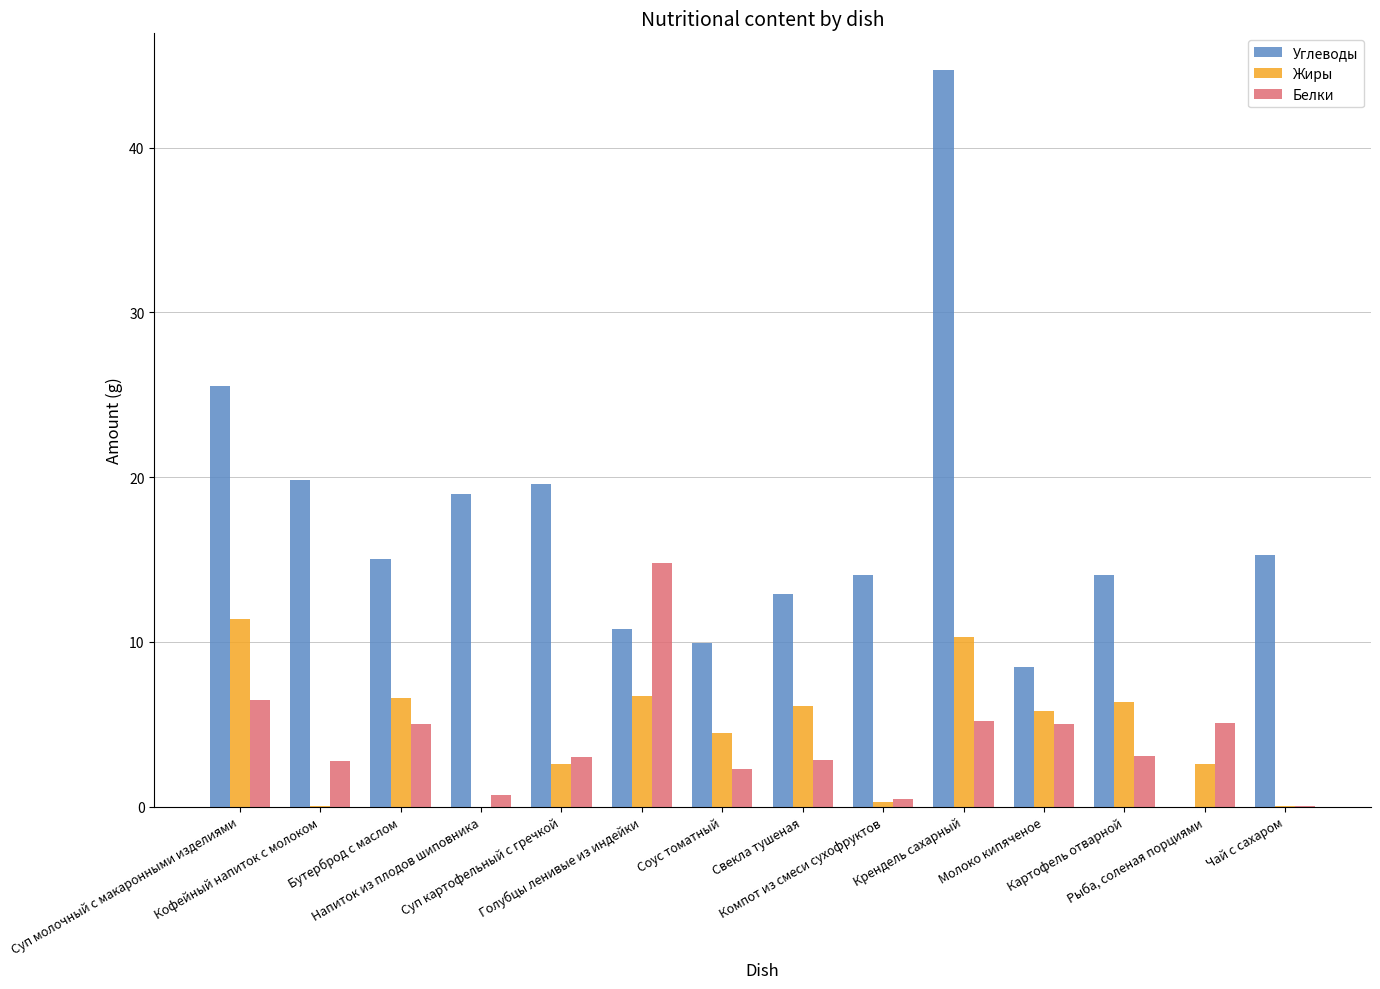

What is the spread (max minus min) of values at Суп молочный с макаронными изделиями?

19.0